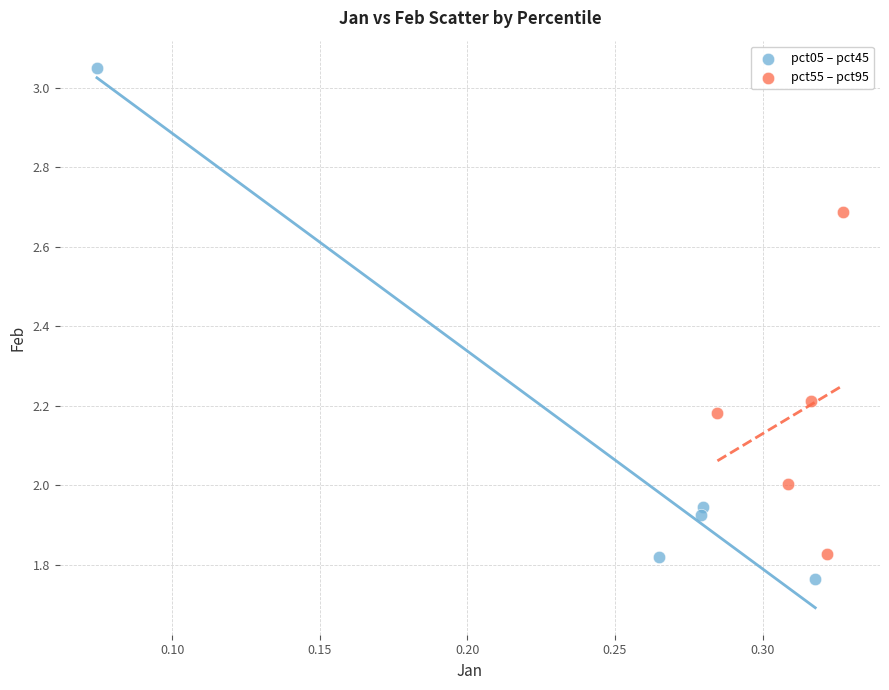

Which series reaches the maximum Y coordinate?

pct05 – pct45